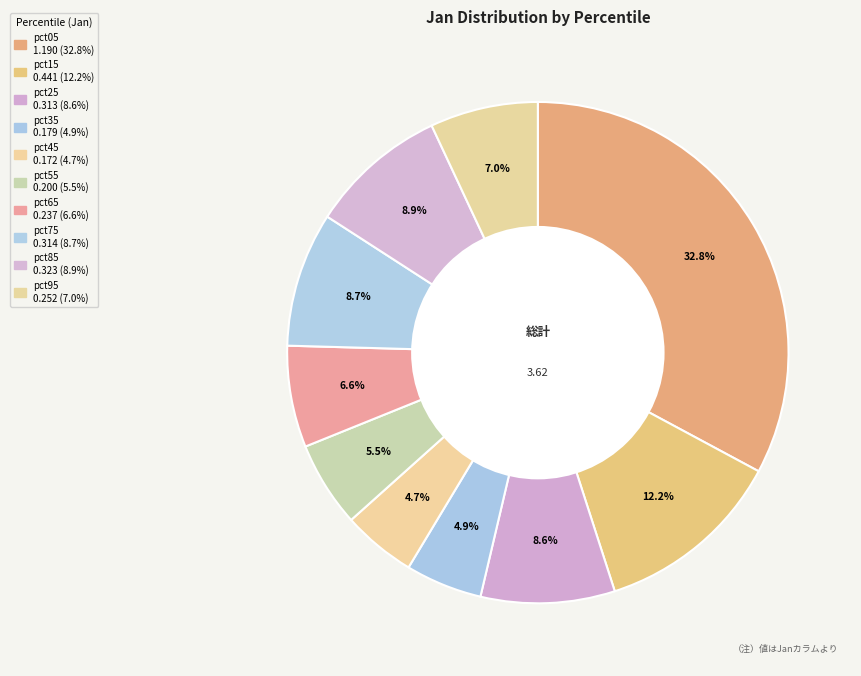

Is it true that pct95 is 7% of the pie?

True